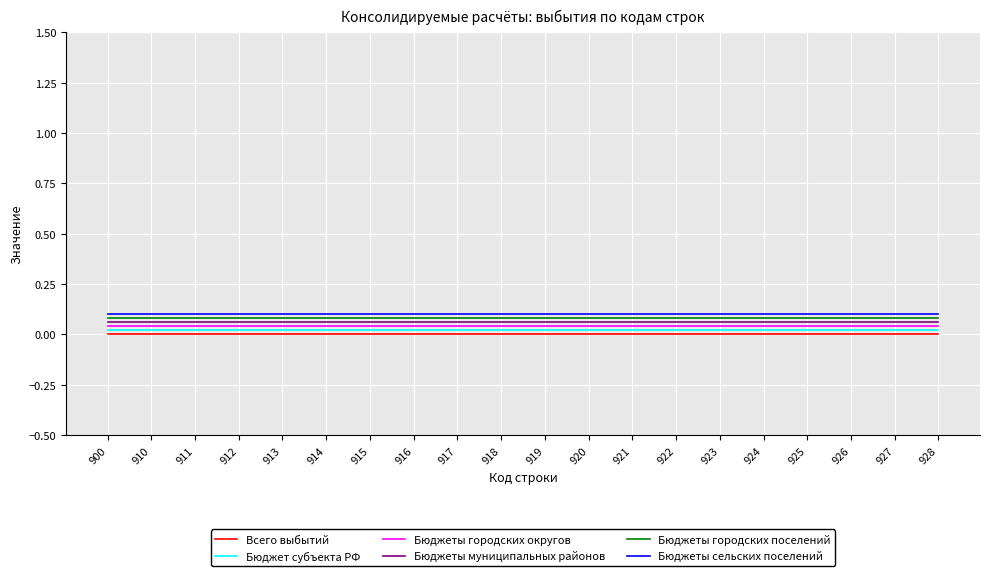

True or false: Бюджеты сельских поселений has a value of 0.1 at 919.

True